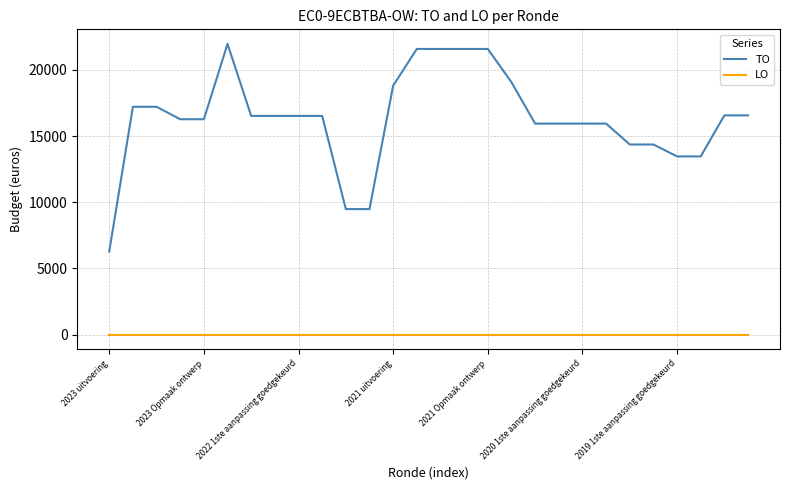

True or false: LO and TO intersect in this chart.

False